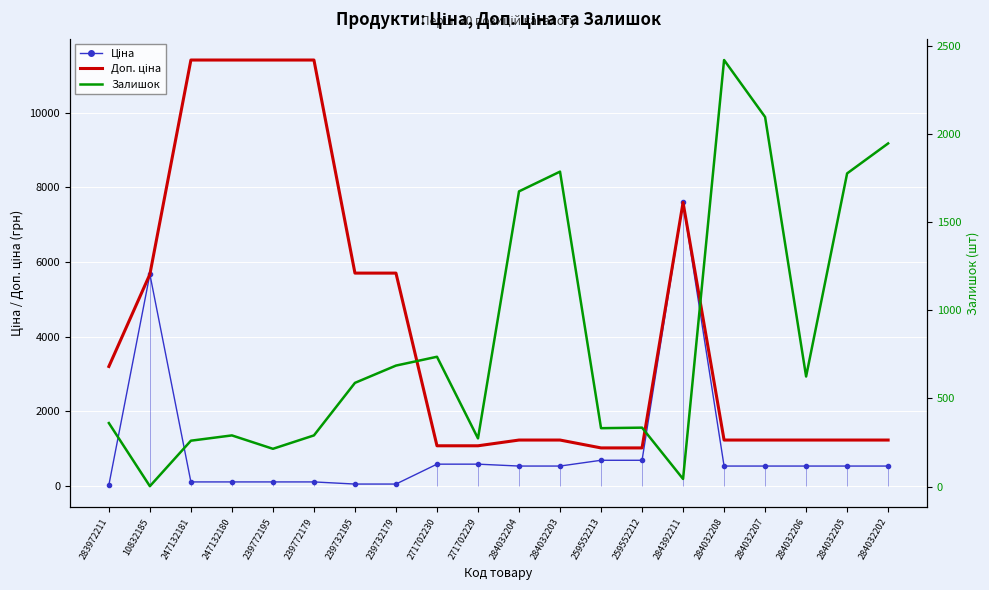

Reading left to right, extract all data points from this chart.

Ціна: 32.0	5673.8	114.1	114.1	114.1	114.1	57.0	57.0	589.9	589.9	539.0	539.0	693.7	693.7	7596.5	539.0	539.0	539.0	539.0	539.0
Доп. ціна: 3205.0	5673.8	11410.0	11410.0	11410.0	11410.0	5705.0	5705.0	1081.7	1081.7	1235.4	1235.4	1024.6	1024.6	7596.5	1235.4	1235.4	1235.4	1235.4	1235.4
Залишок: 360.0	2.0	260.0	290.0	214.0	290.0	588.0	686.0	736.0	273.0	1674.0	1786.0	331.0	334.0	43.0	2419.0	2096.0	624.0	1776.0	1946.0